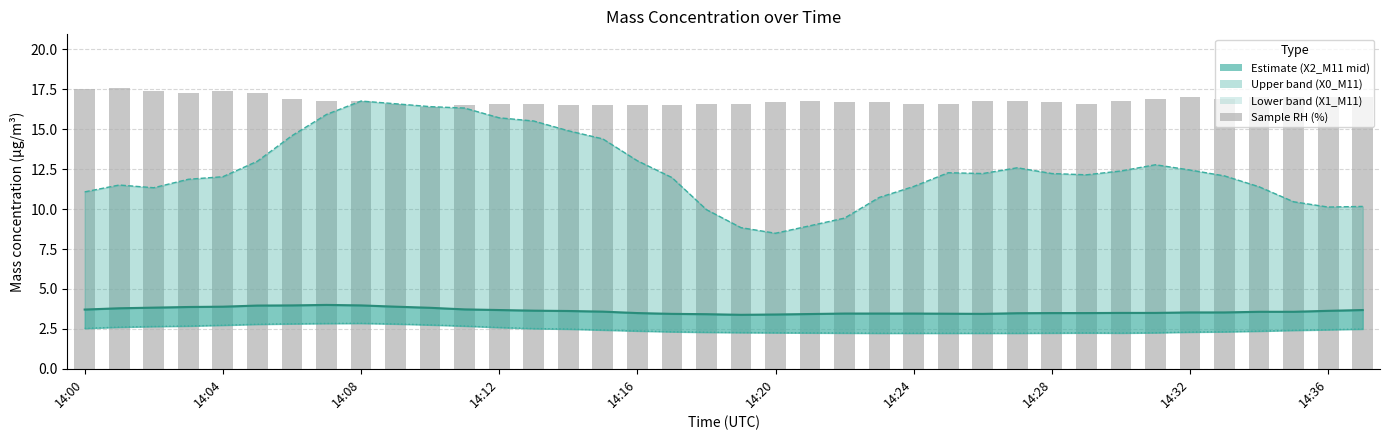

What is the difference between the highest and lowest values at 27?

14.6